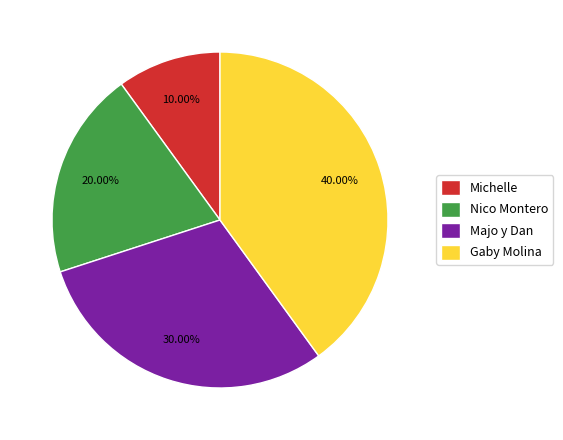

Which slice is the smallest?

Michelle